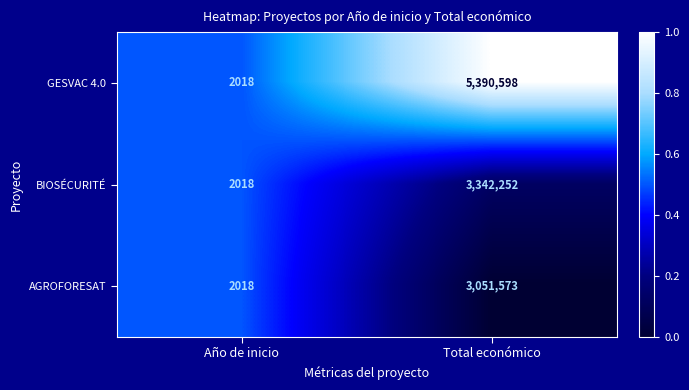

Where is GESVAC 4.0 nearest to the value 2696308?

Año de inicio